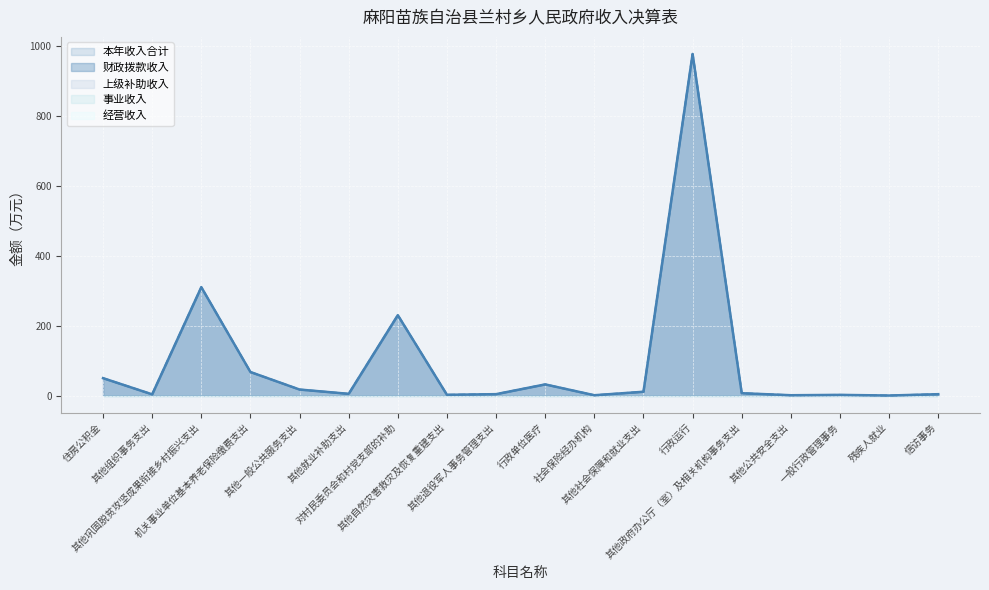

True or false: 经营收入 and 事业收入 cross at least once.

False